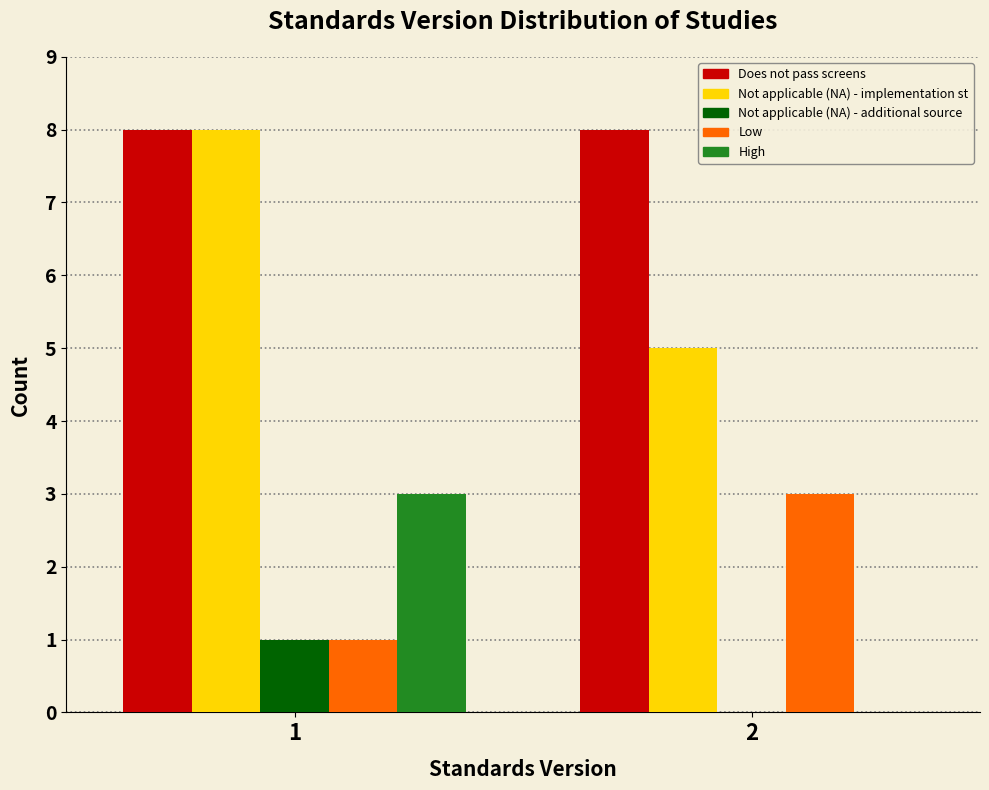

What is the total value across all series at 2?

16